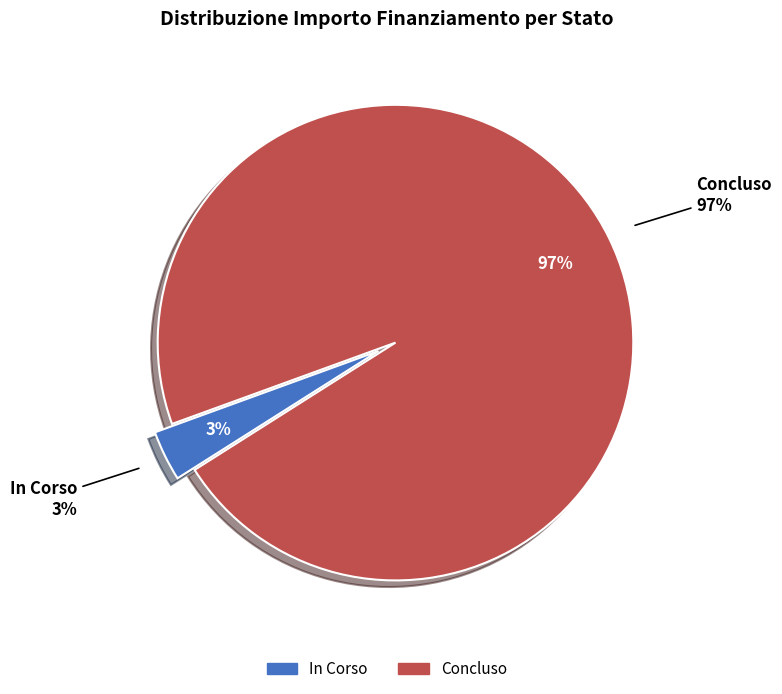

Count the number of slices in the pie.

2